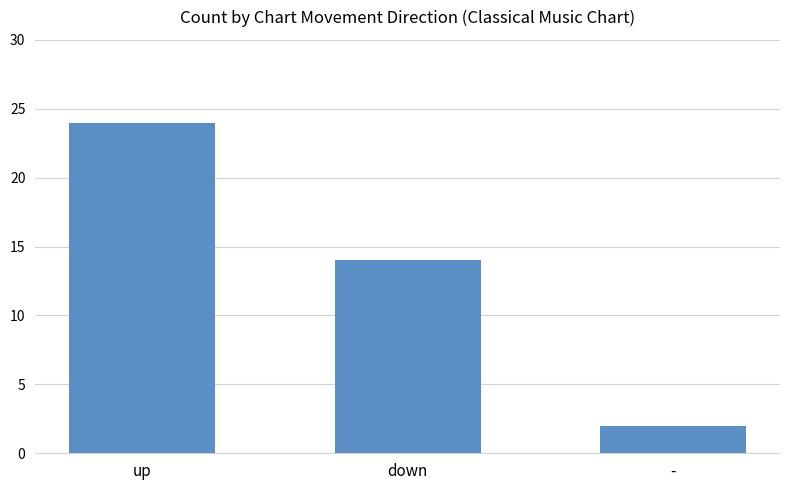

List the labels in order of value, smallest first.

-, down, up